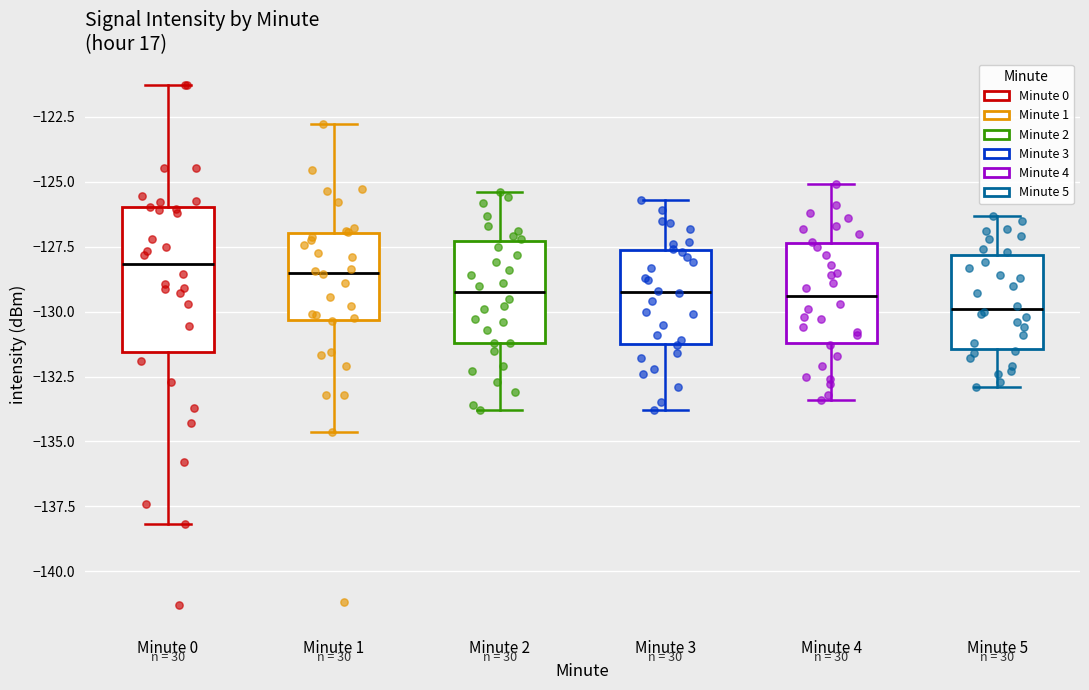

Which box's median line is the lowest?

Minute 5